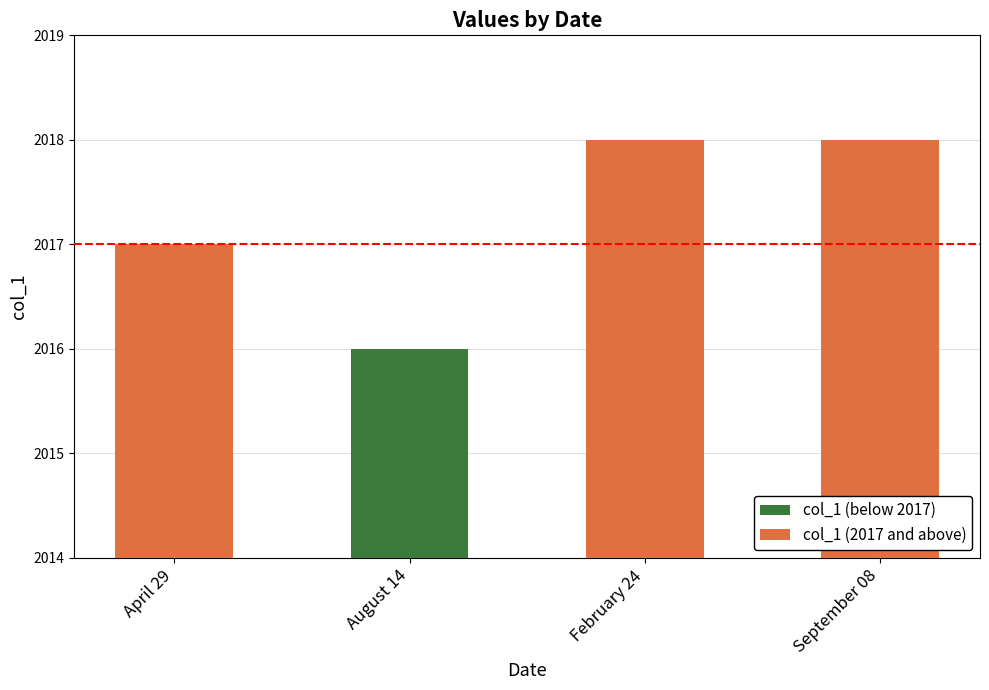

Are the bars grouped side by side (vs. stacked)?

Yes